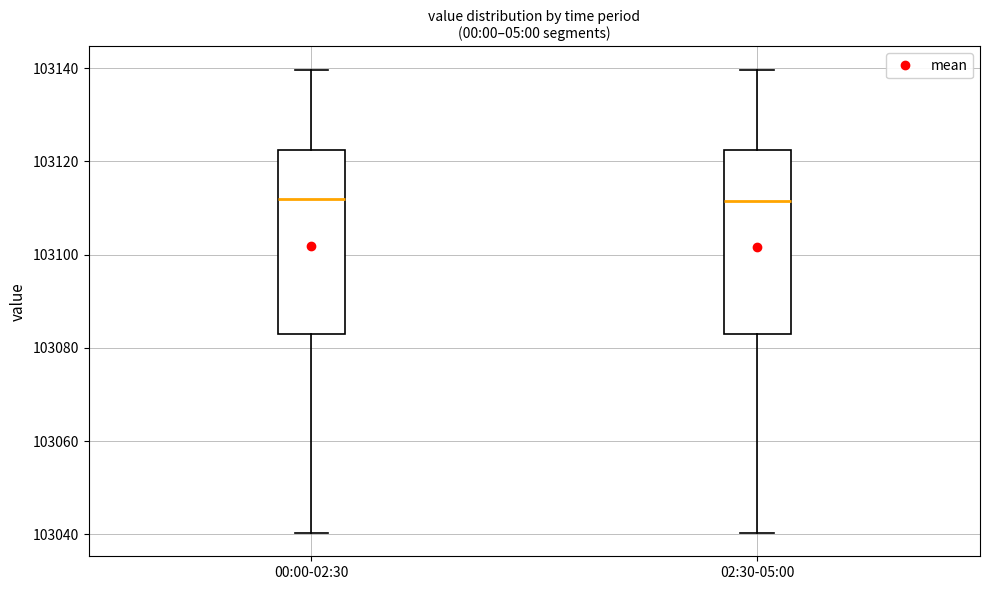

Where does the lower whisker of the box for 00:00-02:30 end on the y-axis? The values are not printed on the chart, so give them approximately, as read against the axis.

103040